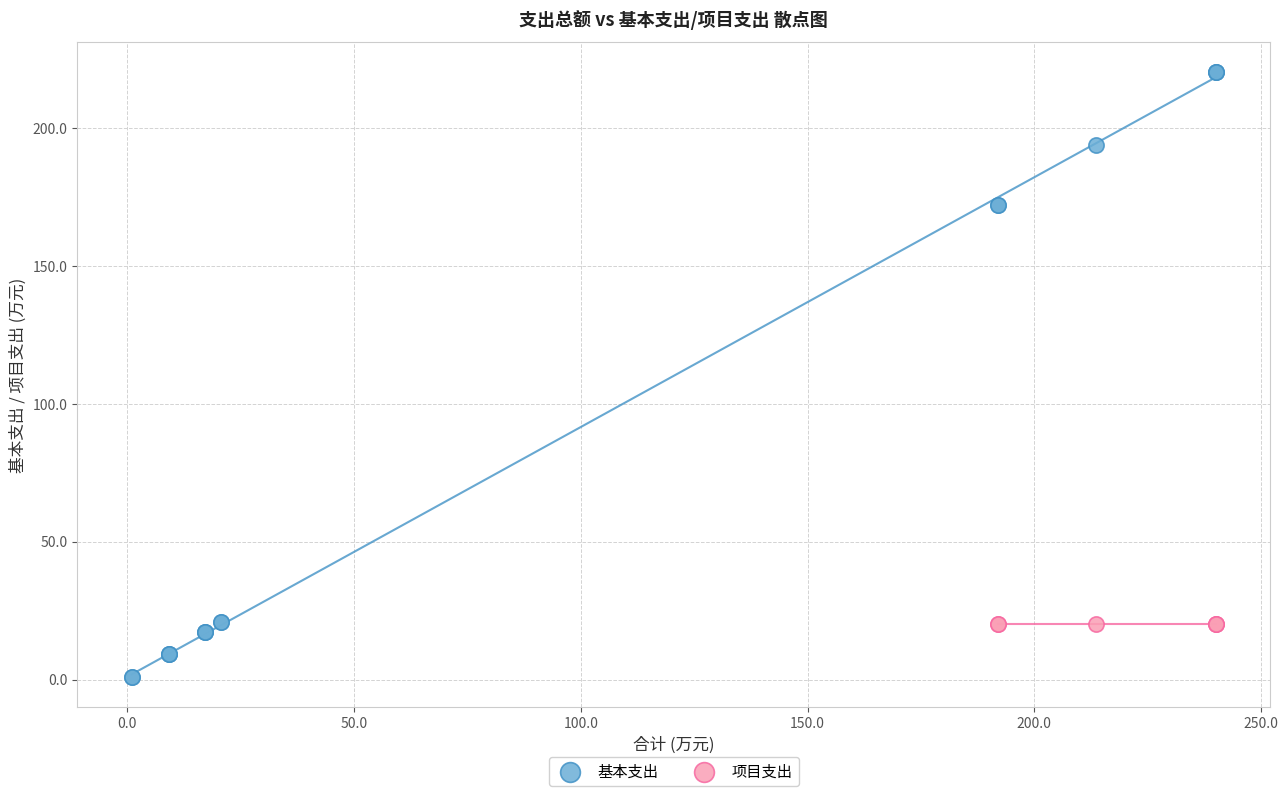

Which series reaches the minimum Y coordinate?

基本支出